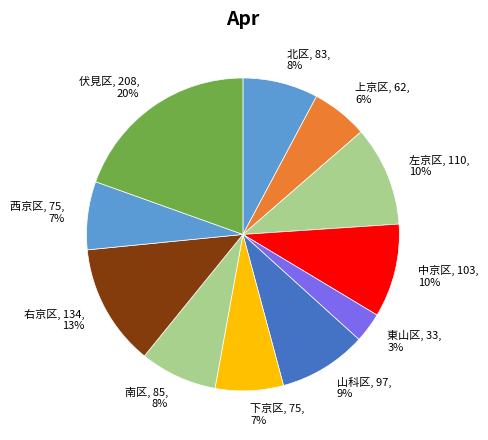

What percentage is the 東山区 slice, to the nearest percent?

3%